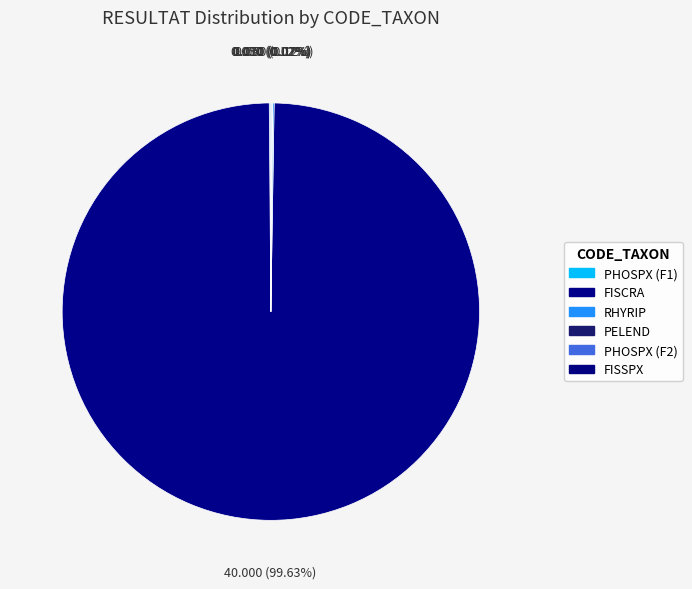

Which has a higher value, PHOSPX (F1) or RHYRIP?

PHOSPX (F1)